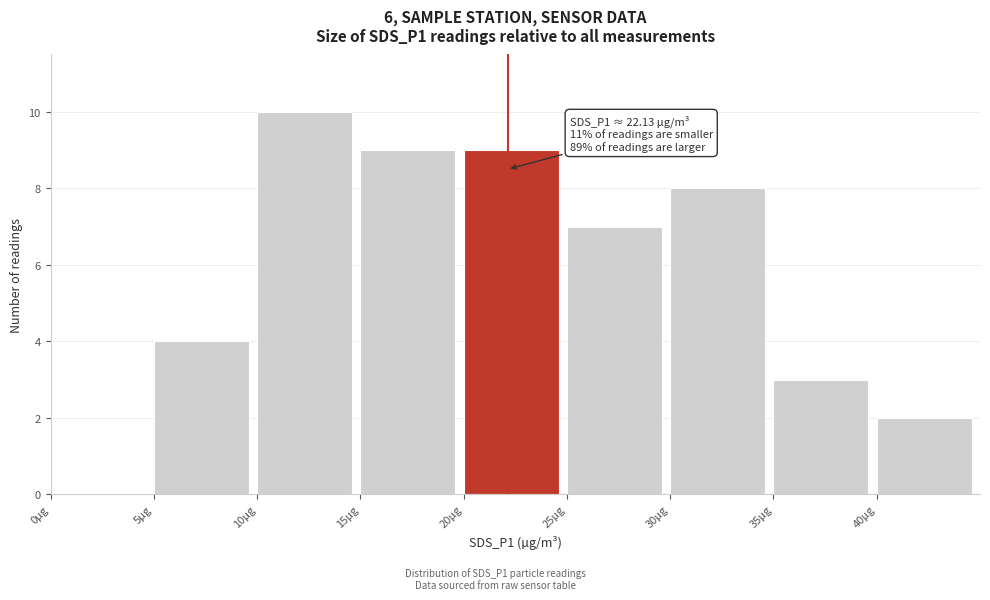

Over which range of the x-axis is the bar tallest?

10 to 15